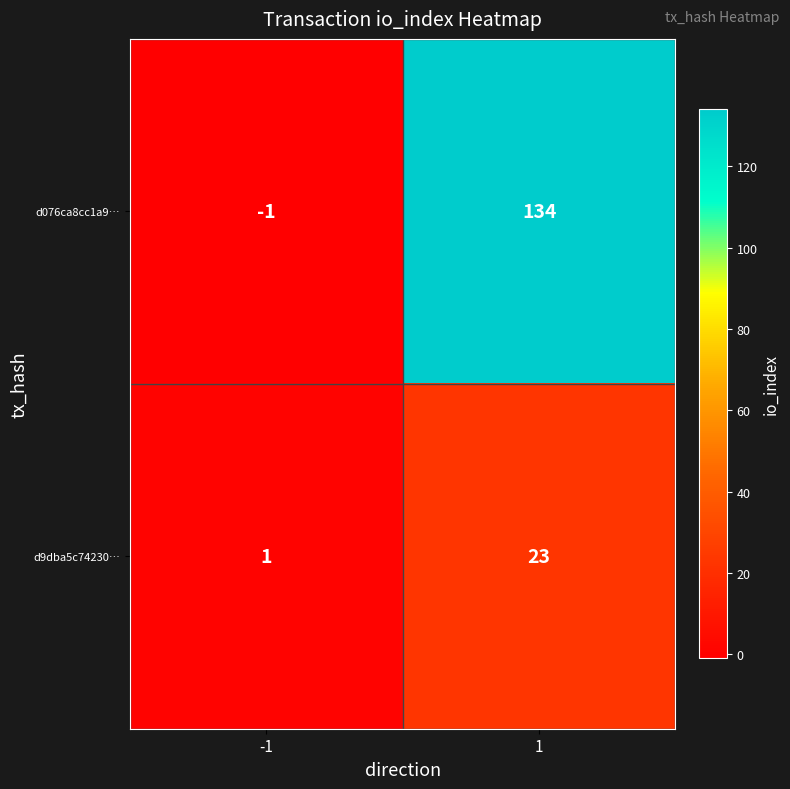

What is the difference between the d9dba5c74230… values at 1 and -1?

22